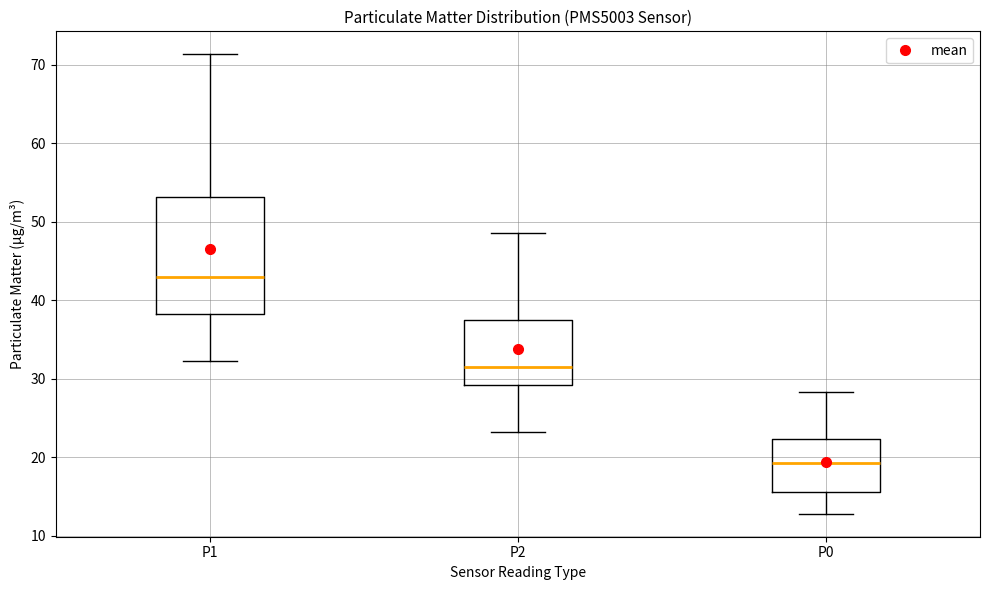

Which box's median line is the highest?

P1